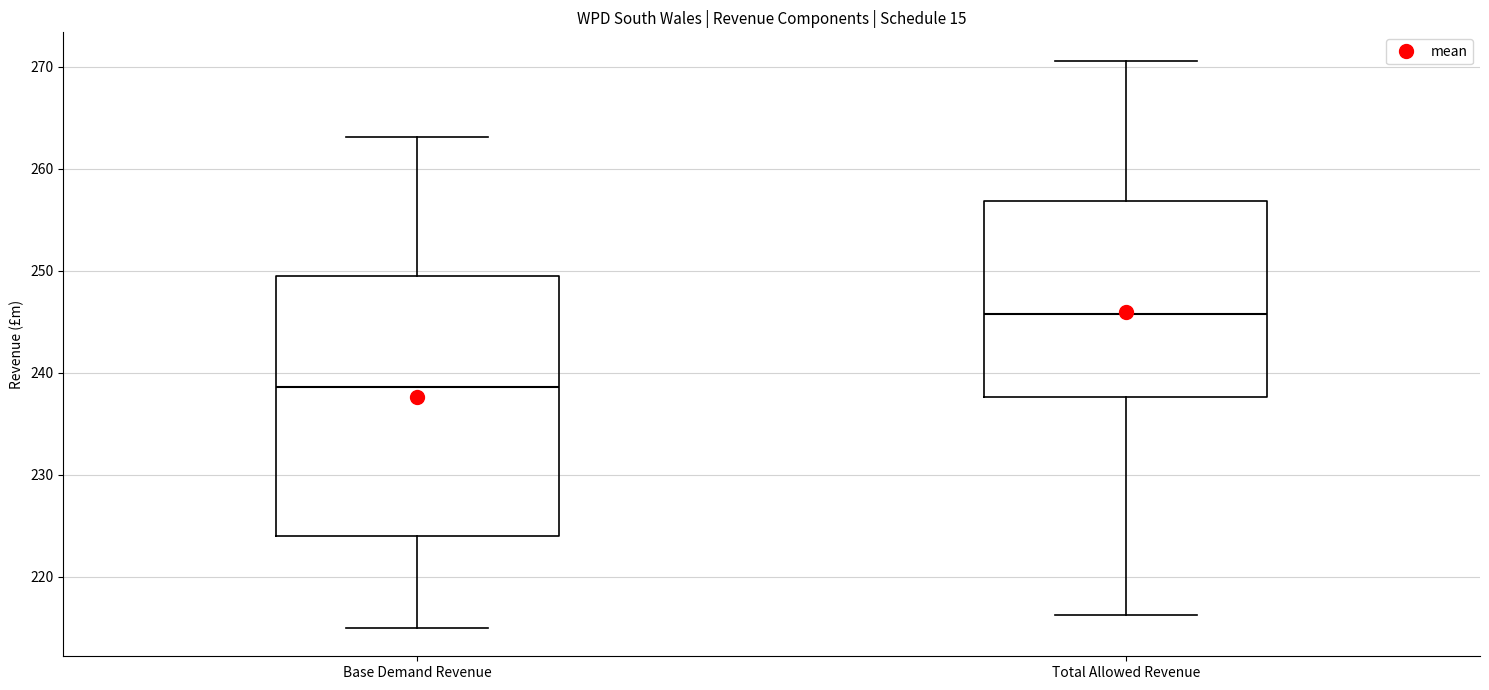

Which box is the tallest, from its lower edge to its upper edge?

Base Demand Revenue